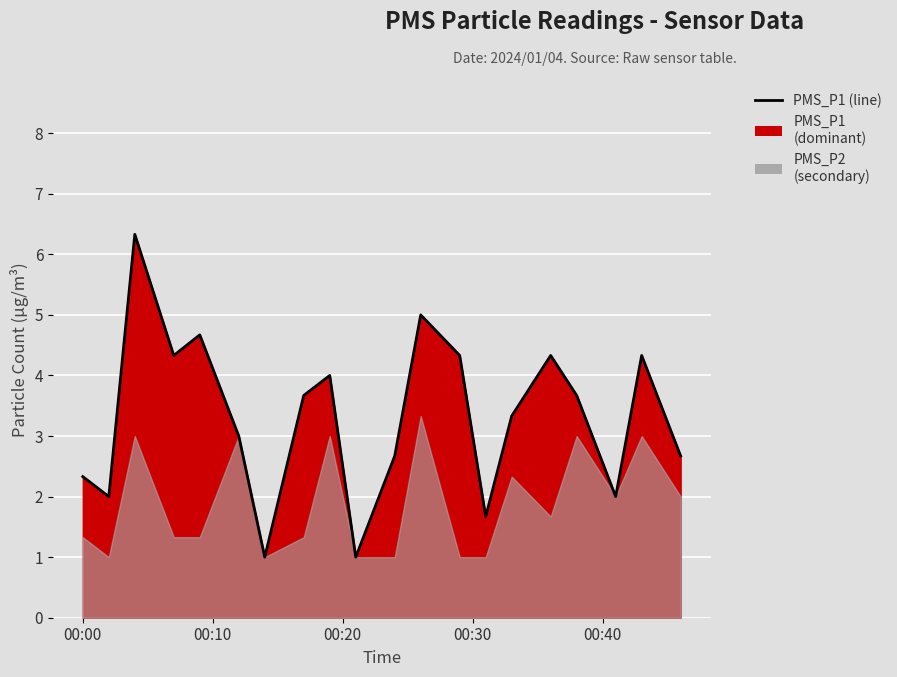

How many points are higher than both their immediate neighbors (excluding endpoints)?

6